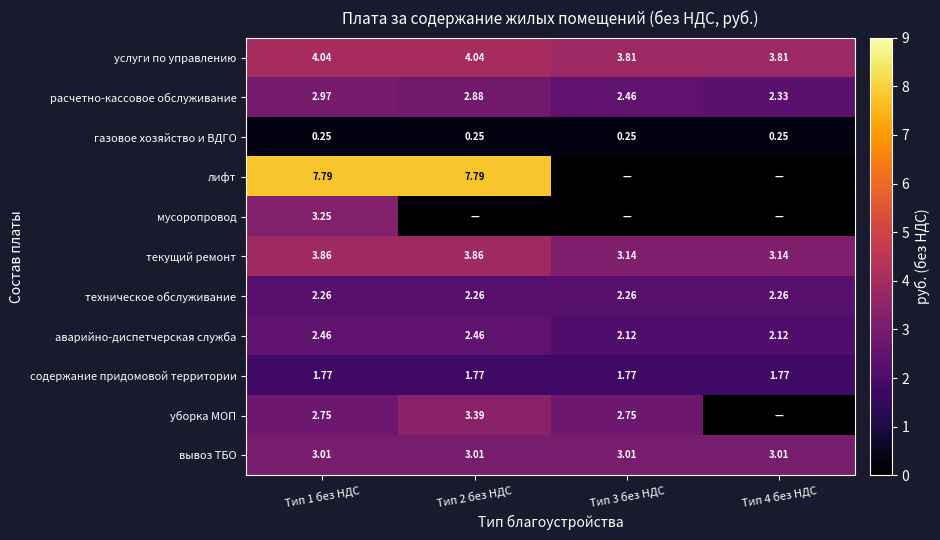

Is the value of текущий ремонт at Тип 2 без НДС greater than the value of расчетно-кассовое обслуживание at Тип 3 без НДС?

Yes